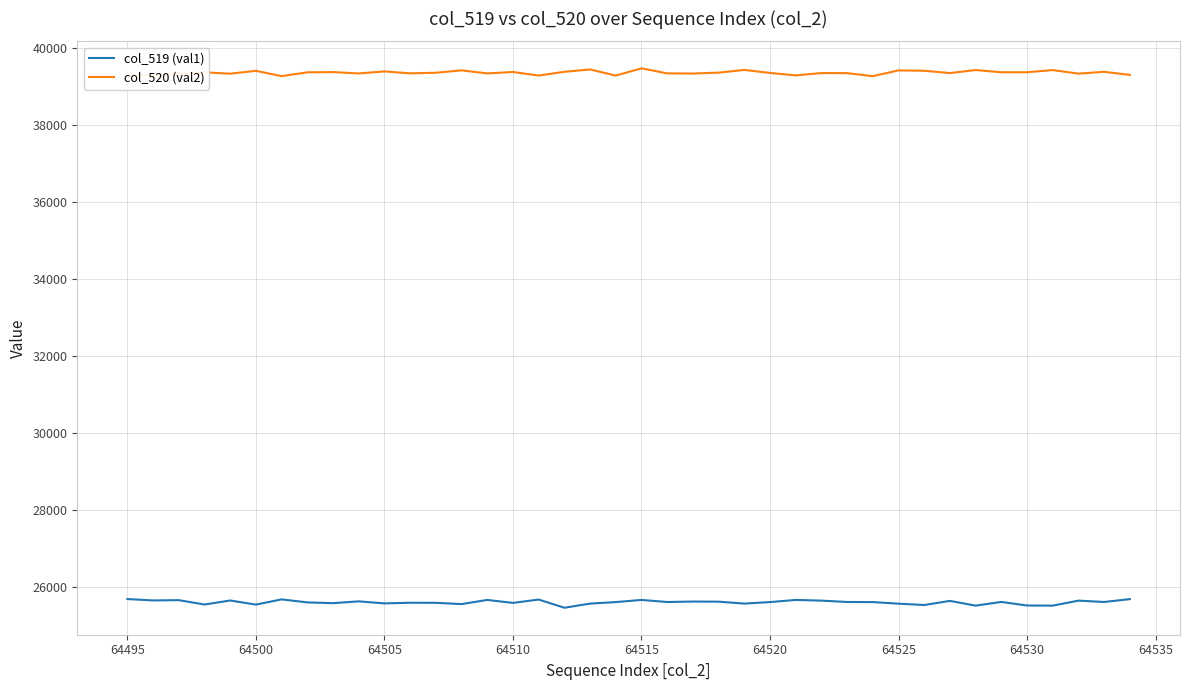

True or false: col_519 (val1) and col_520 (val2) intersect in this chart.

False